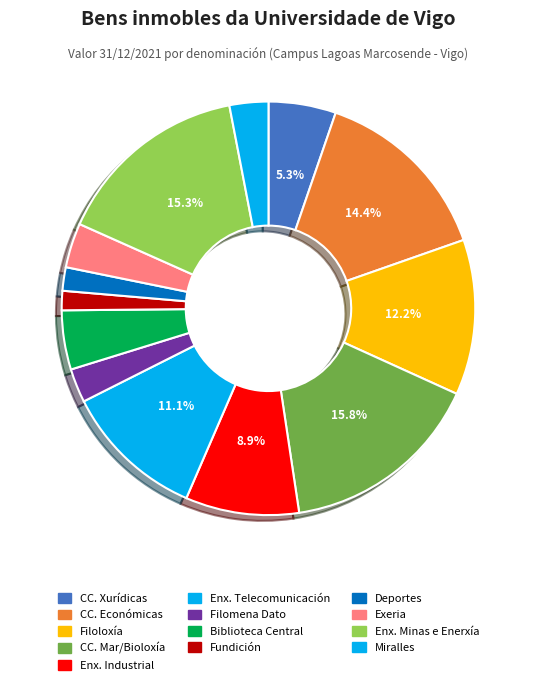

How many slices are in this pie chart?

13